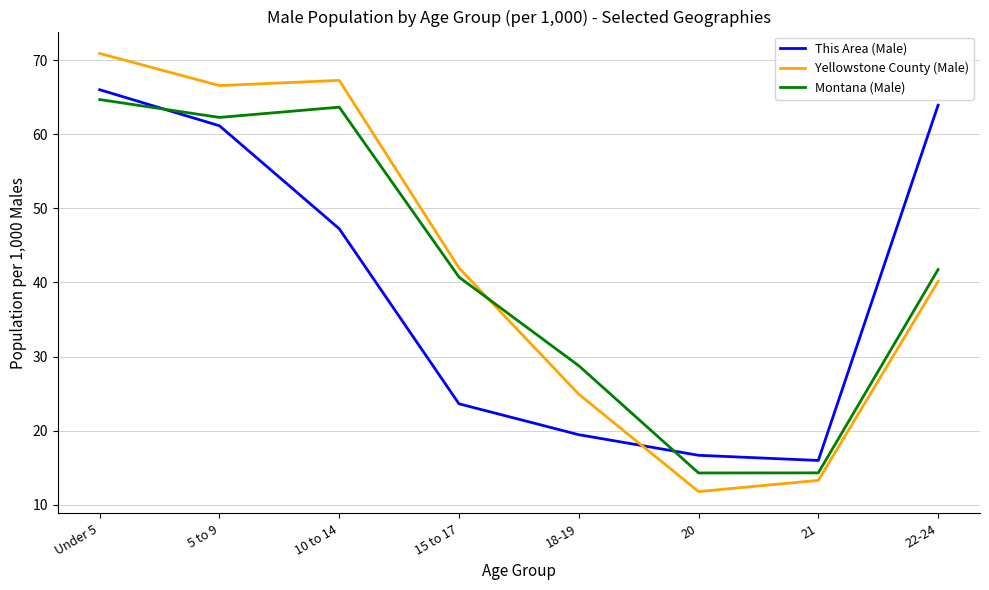

Which series changed the most between 15 to 17 and 20?

Yellowstone County (Male)